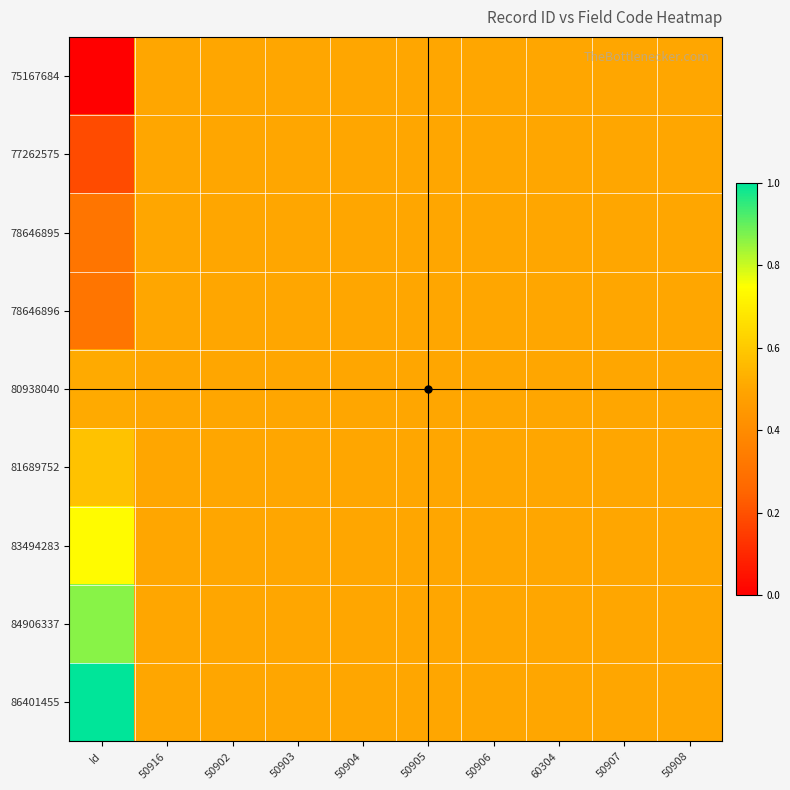

Rank the series by their maximum value, from highest to lowest.

86401455, 84906337, 83494283, 81689752, 80938040, 75167684, 77262575, 78646895, 78646896